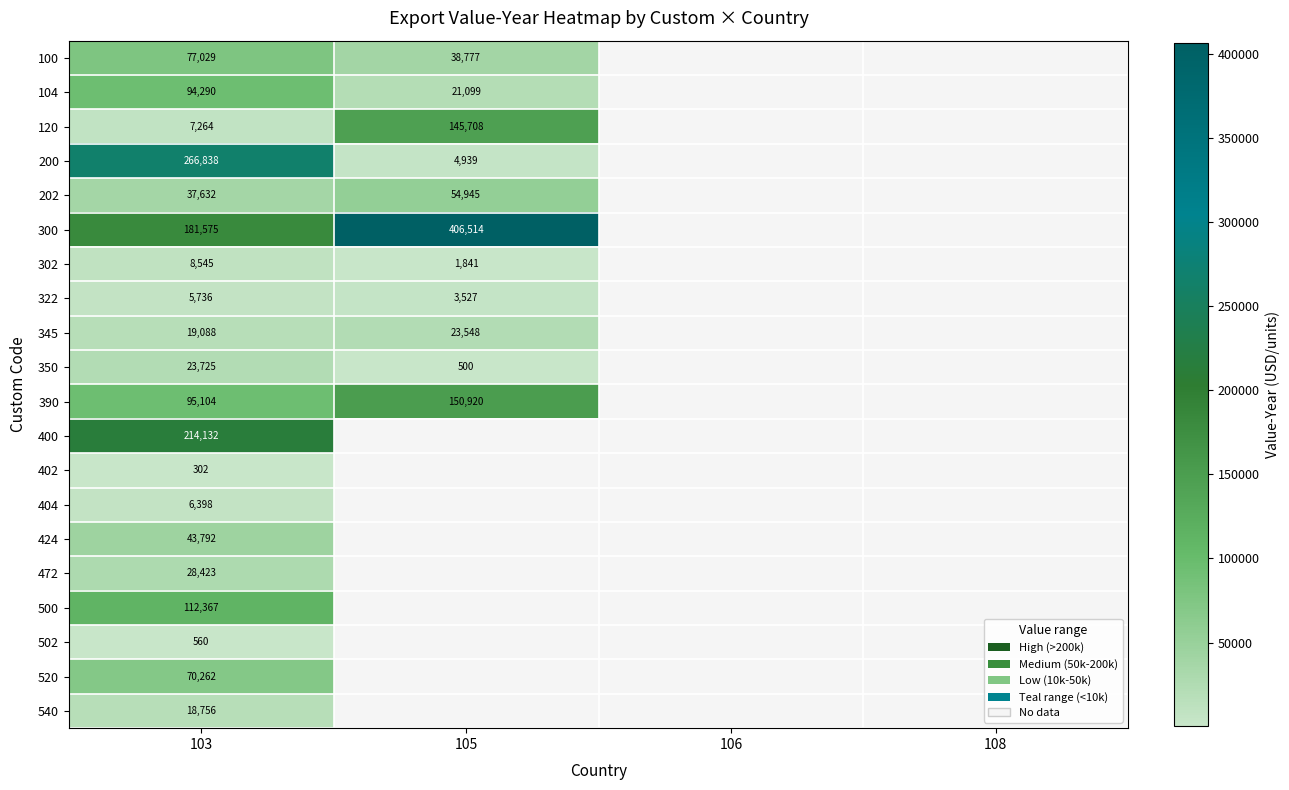

What is the difference between the highest and lowest values at 103?

266536